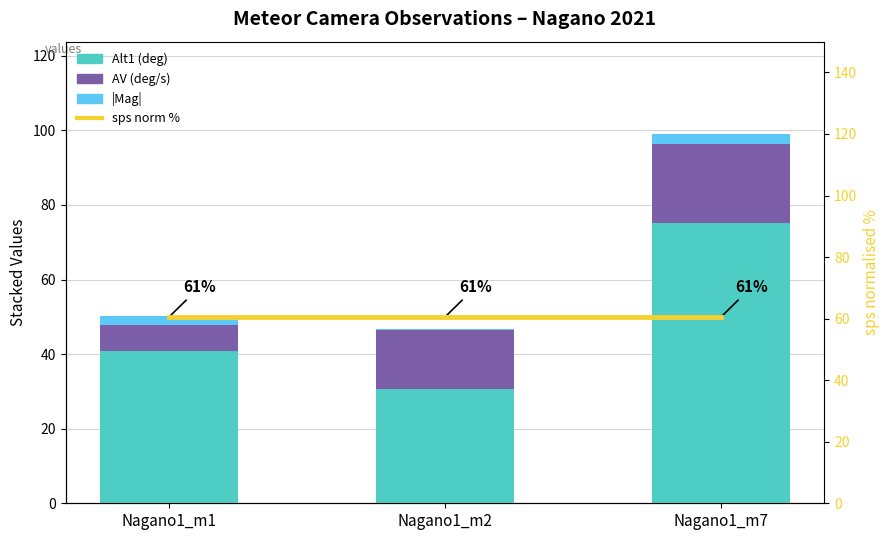

What is the difference between the maximum and minimum values in the AV (deg/s) series?

13.9